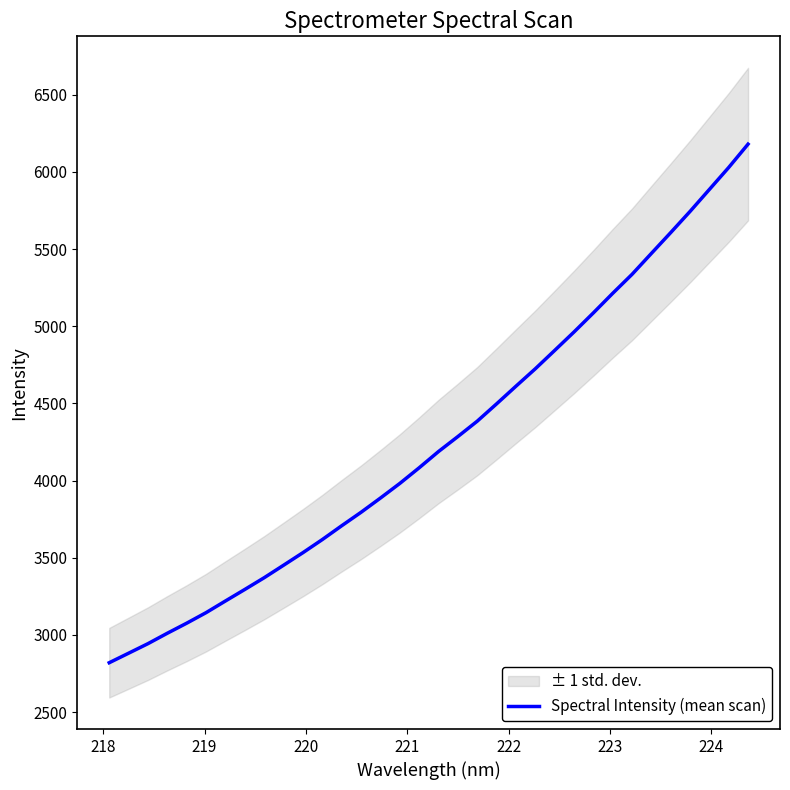

What is the minimum value shown in the chart?

2819.9